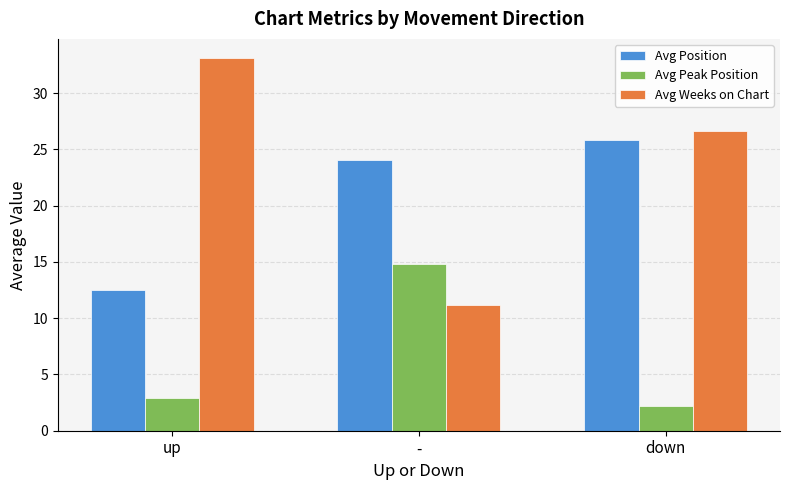

How many groups of bars are there?

3